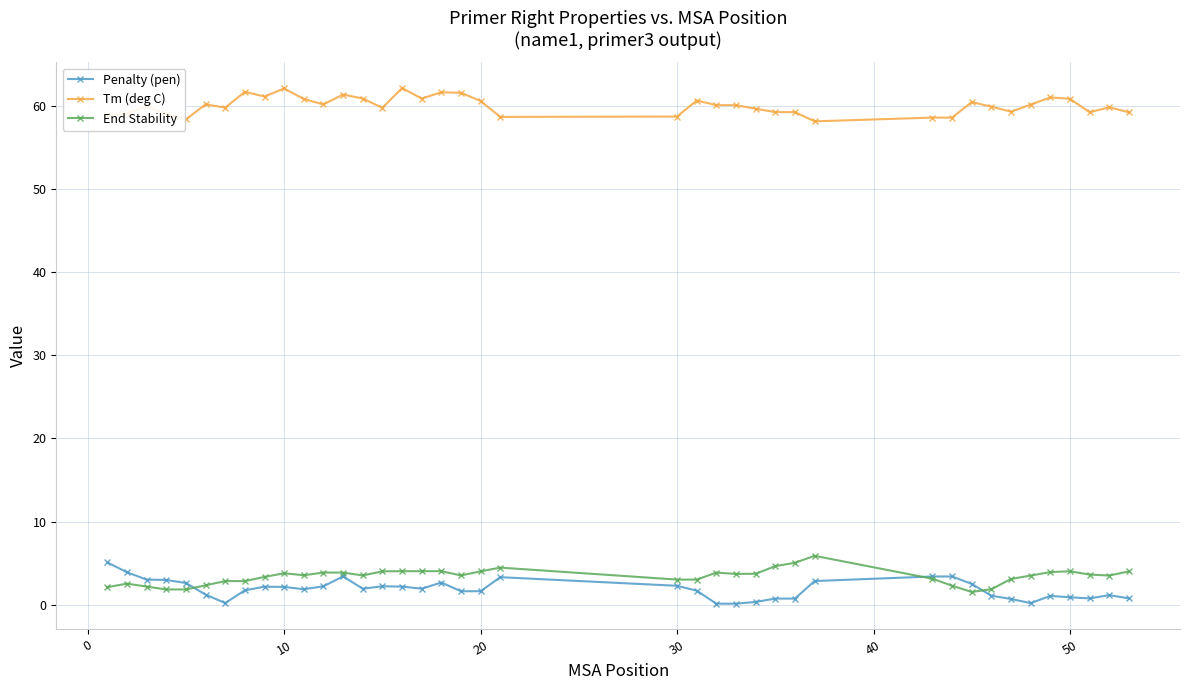

What is the value of the End Stability point at the 24th from the left?

3.9